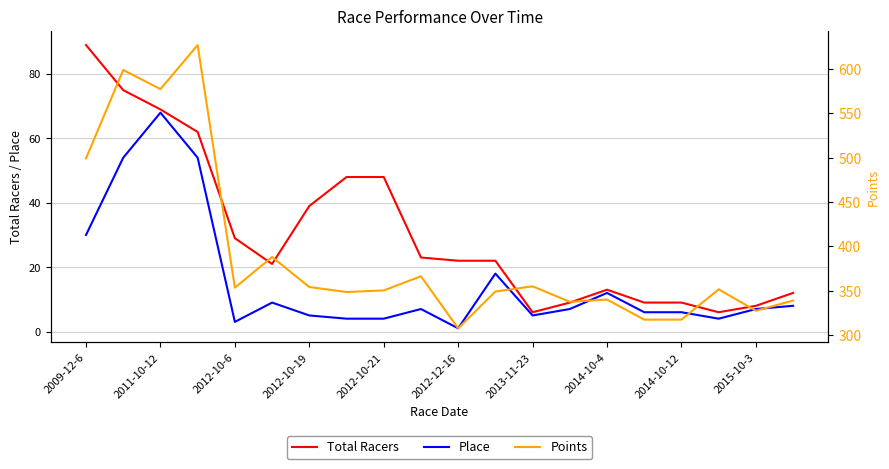

How many data points in Points are less than 351?

10